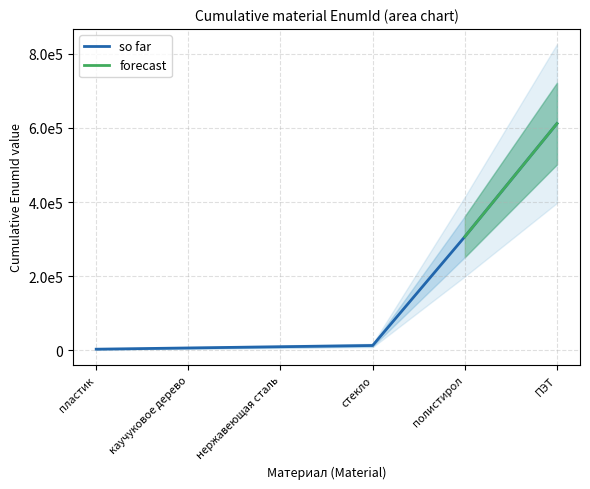

True or false: Материал has a value of 506832 at ПЭТ.

False